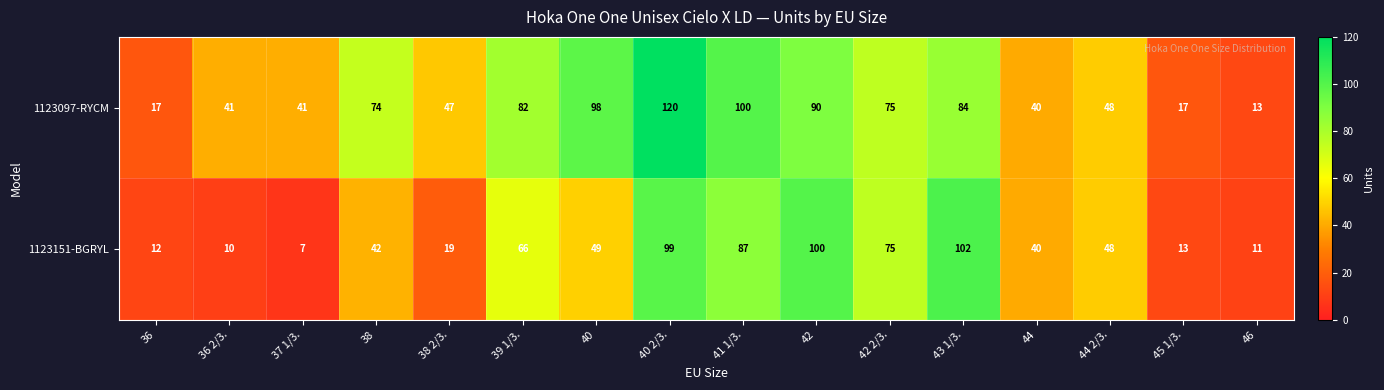

Which series changed the most between 40 2/3. and 45 1/3.?

1123097-RYCM